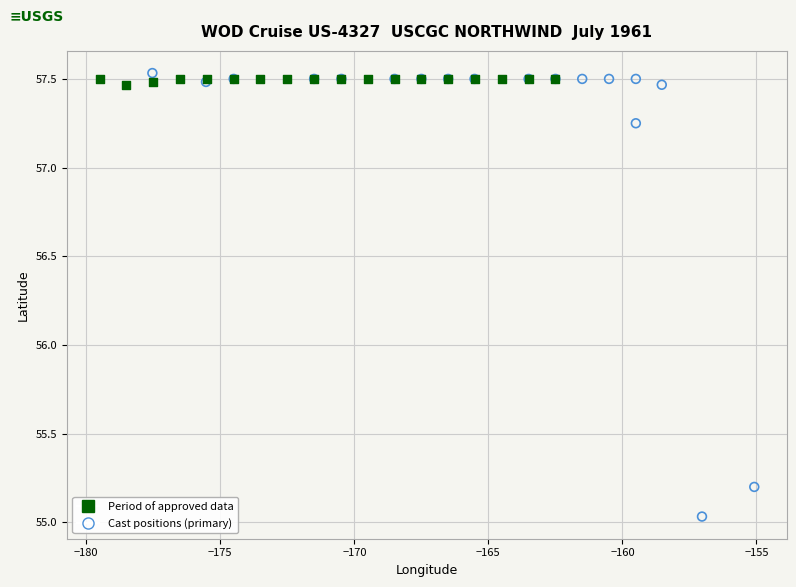

Which series has the widest spread of Y values?

Cast positions (primary)